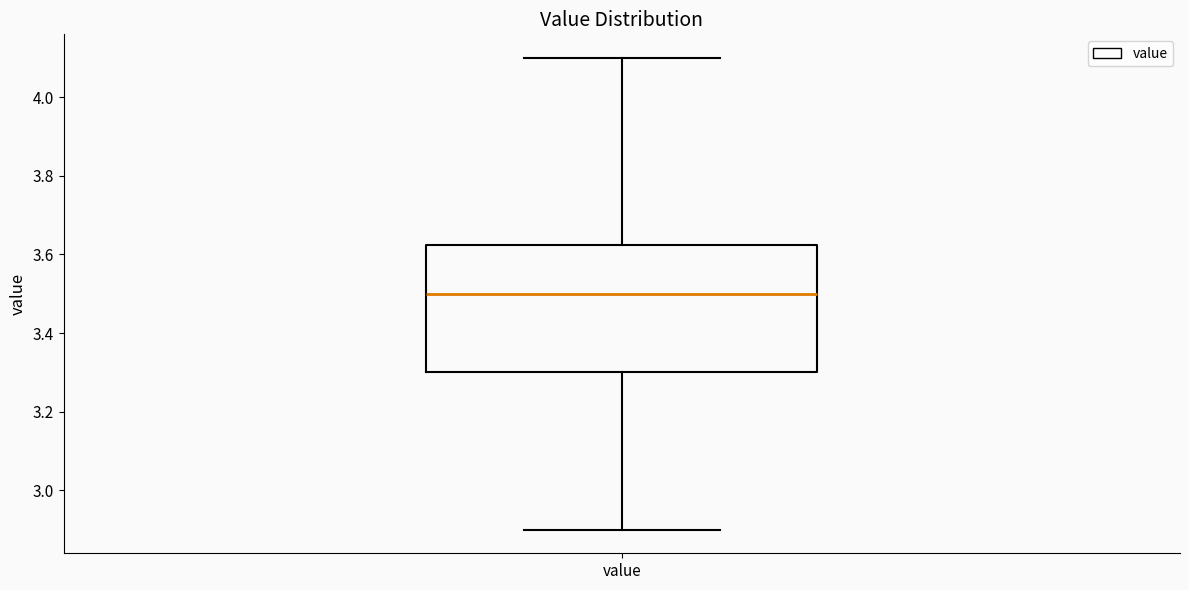

Transcribe this box plot: give where the median line is, the range the box spans, and where the two whiskers end, as read against the y-axis. The values are not printed on the chart, so give them approximately, as read against the axis.

median 3.50, box 3.30 to 3.62, whiskers 2.90 to 4.10